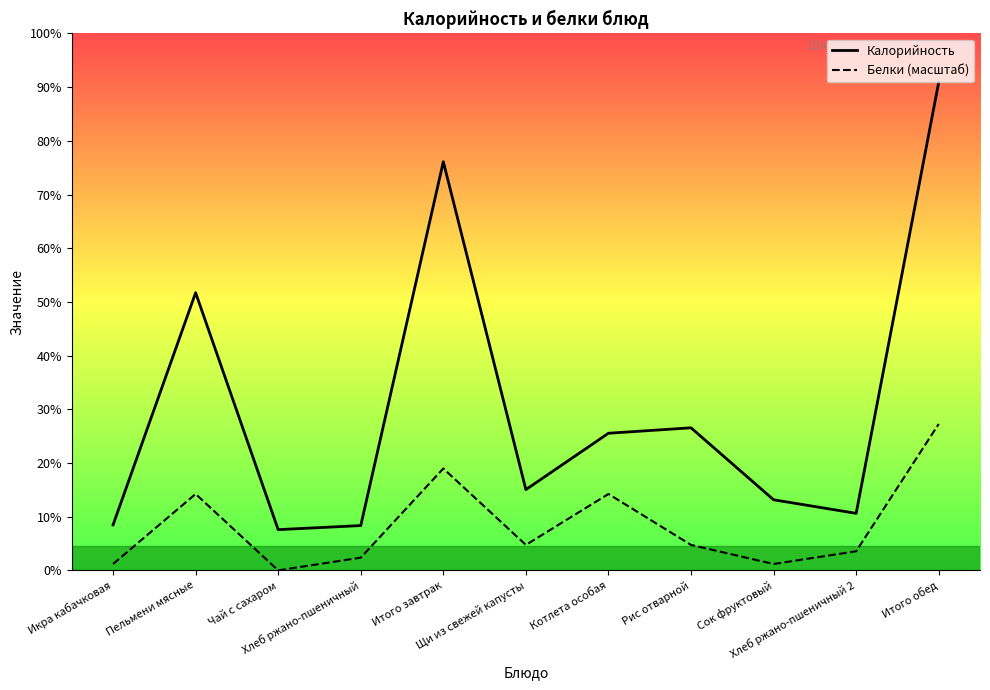

Rank the series by their maximum value, from highest to lowest.

Калорийность, Белки (масштаб)